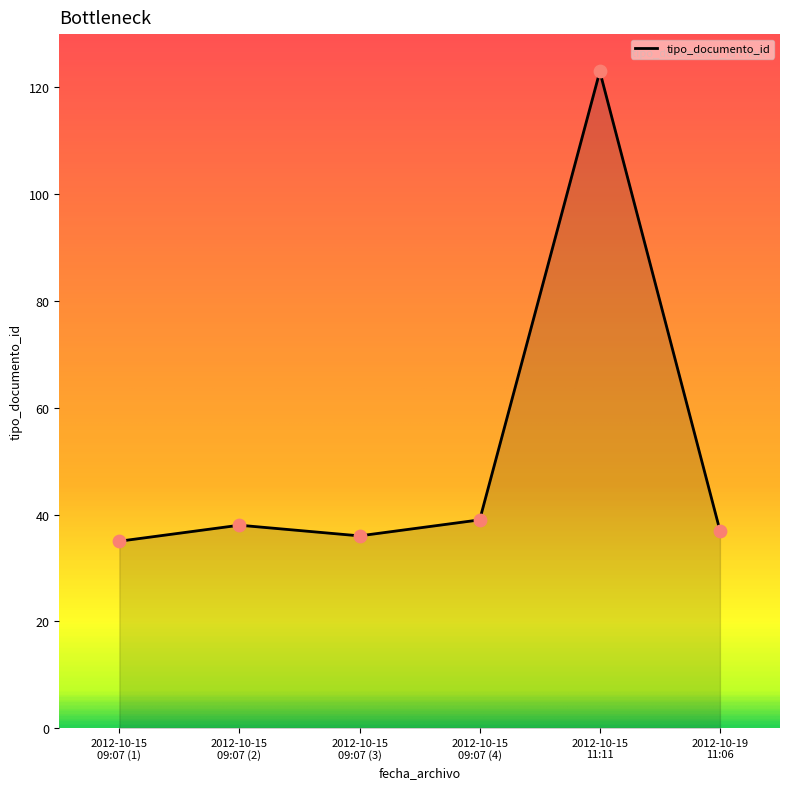

What is the greatest value displayed?

123